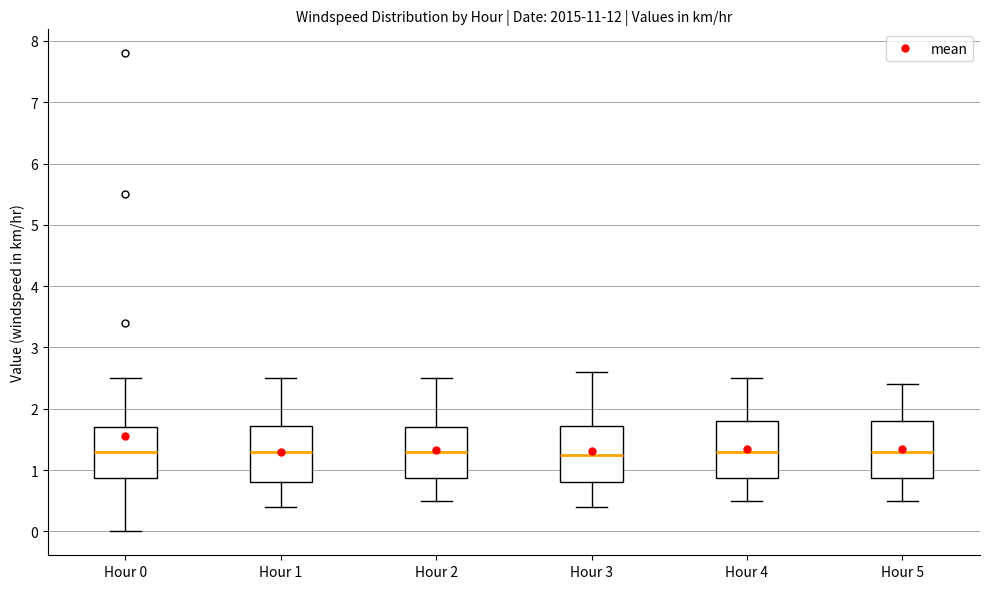

Reading left to right, read every box against the y-axis: the position of its median line, the range the box covers, and the ends of its whiskers. The values are not printed on the chart, so give them approximately, as read against the axis.

Hour 0: median 1.3, box 0.9 to 1.7, whiskers 0.0 to 2.5
Hour 1: median 1.3, box 0.8 to 1.7, whiskers 0.4 to 2.5
Hour 2: median 1.3, box 0.9 to 1.7, whiskers 0.5 to 2.5
Hour 3: median 1.3, box 0.8 to 1.7, whiskers 0.4 to 2.6
Hour 4: median 1.3, box 0.9 to 1.8, whiskers 0.5 to 2.5
Hour 5: median 1.3, box 0.9 to 1.8, whiskers 0.5 to 2.4